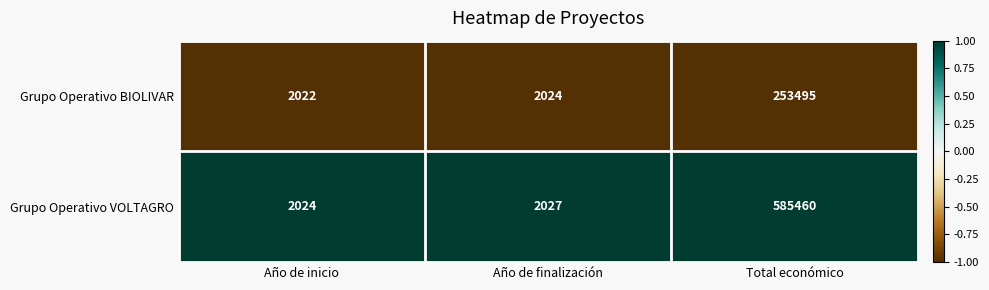

What is the sum of the Grupo Operativo BIOLIVAR values at Año de inicio and Año de finalización?

4046